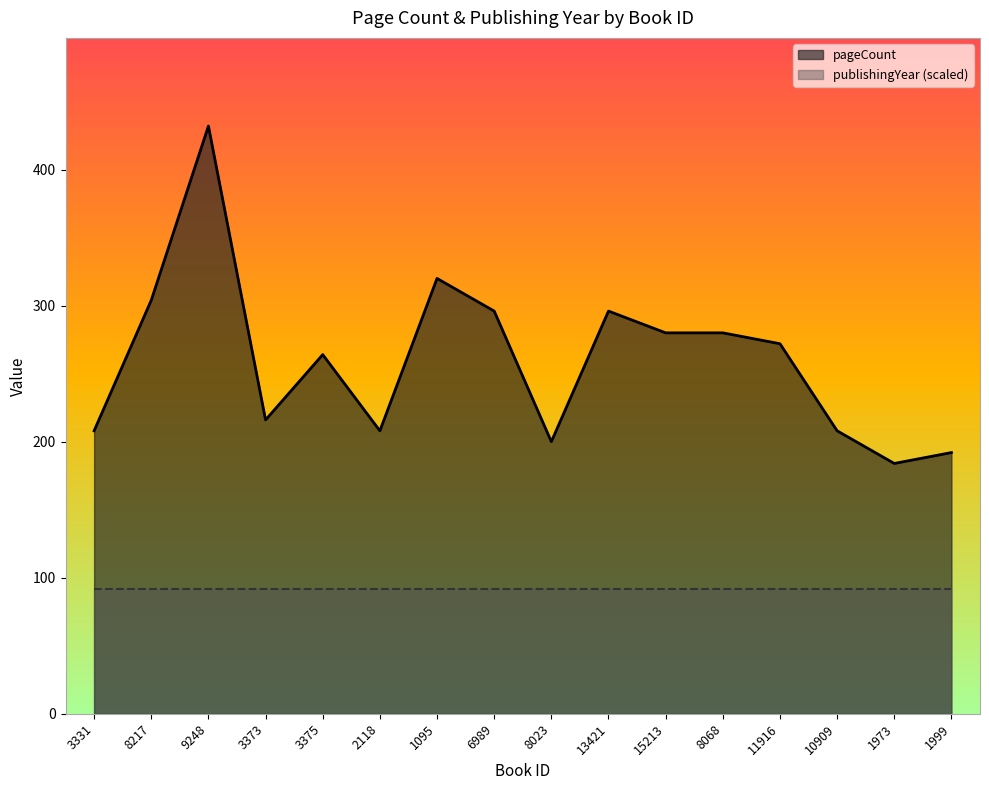

The value at 1973 is 184. True or false?

True